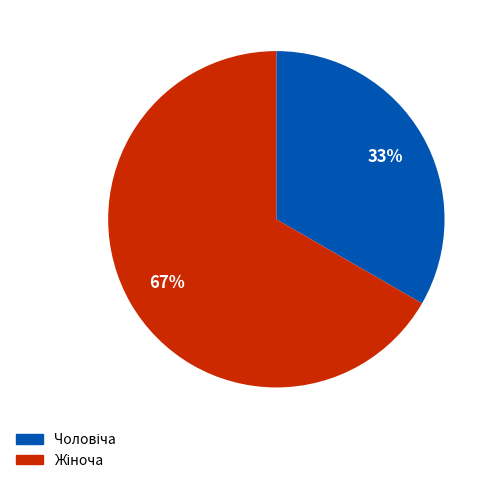

Does any single category account for the majority?

Yes